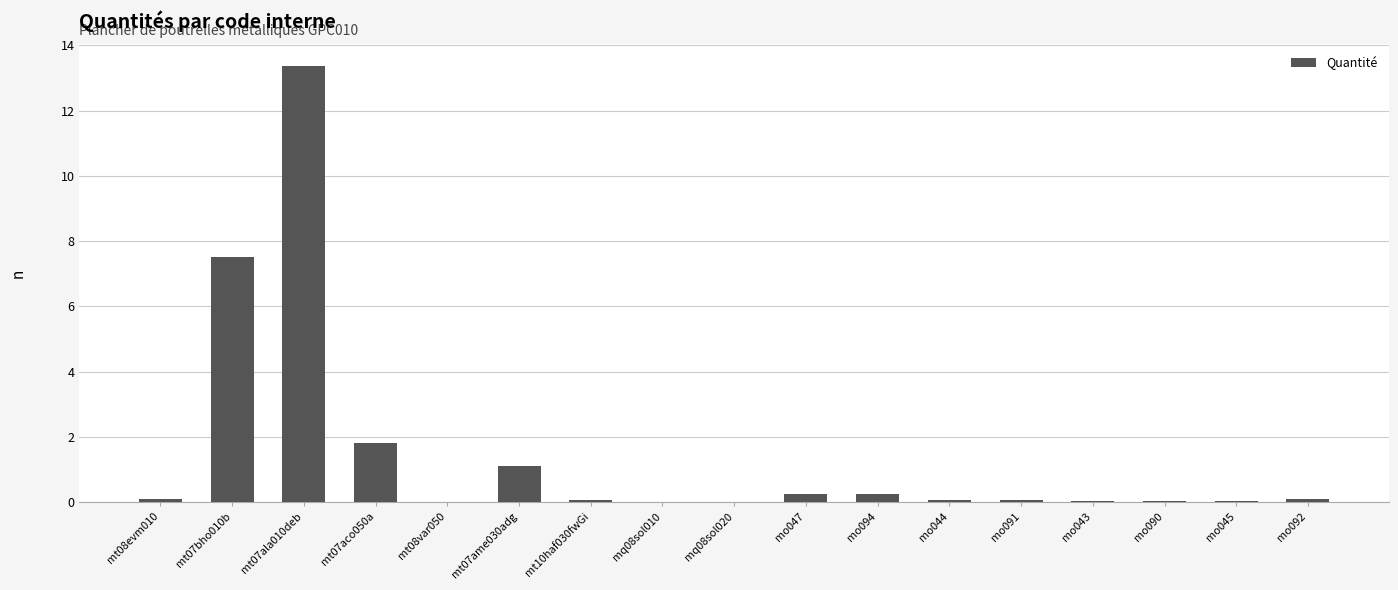

At which label is the value closest to 6?

mt07bho010b